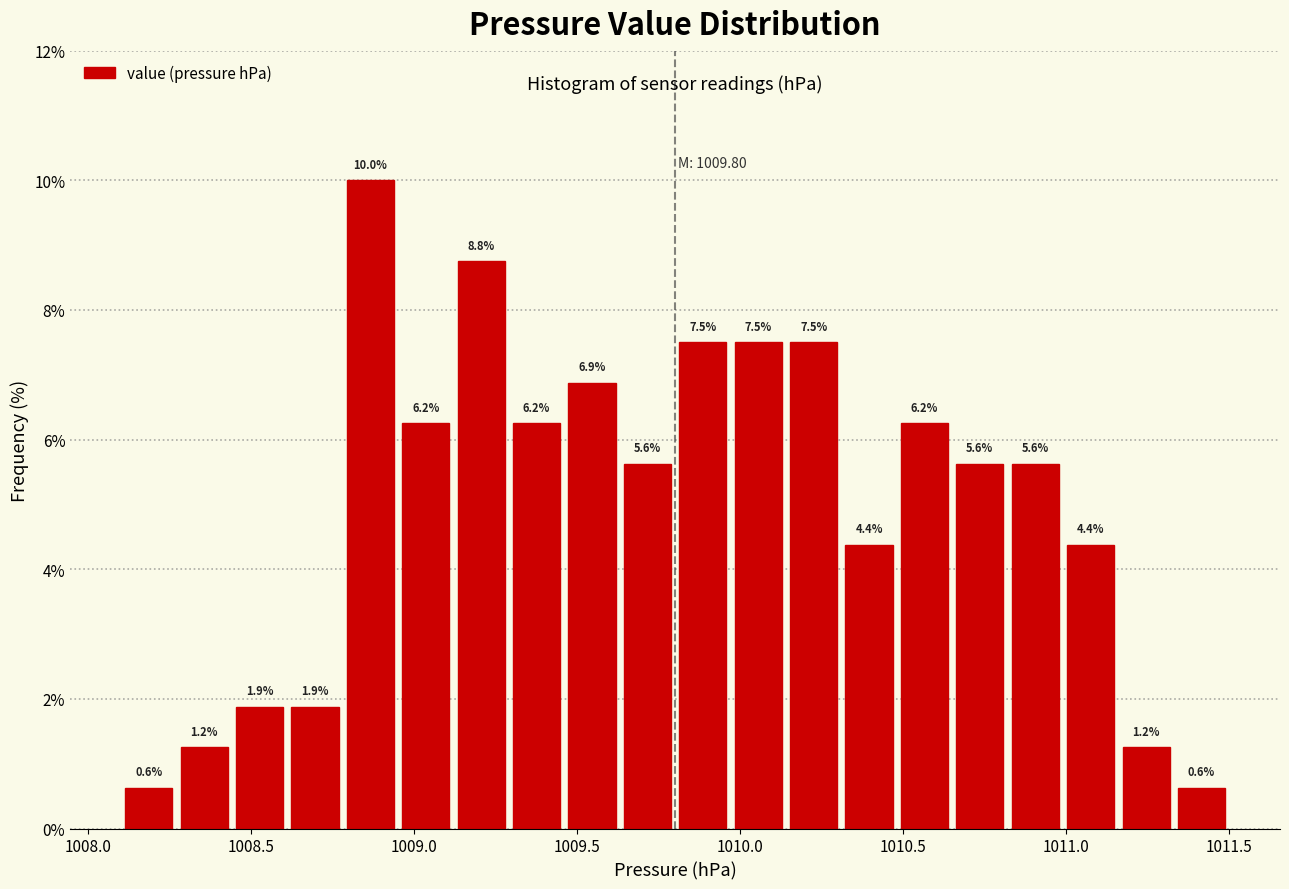

Around what value on the x-axis is the tallest bar? Give the approximate position of its centre, as read against the axis.

1008.85